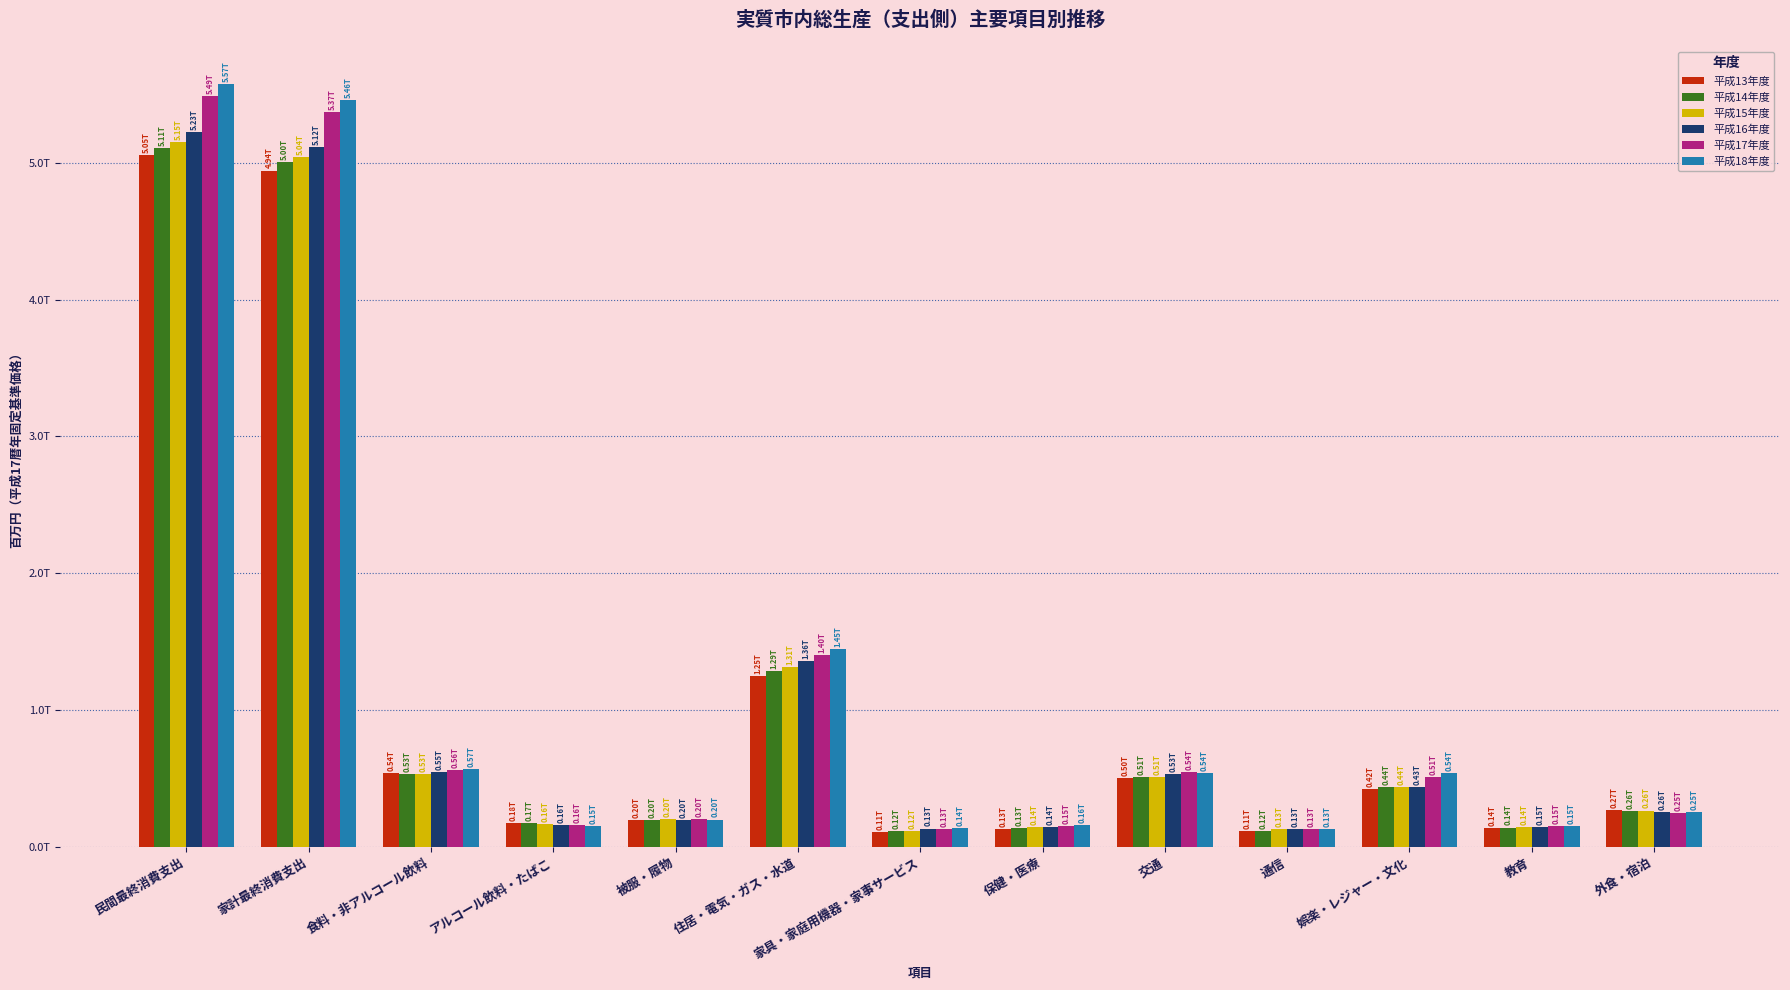

Is the value of 平成17年度 at 通信 greater than the value of 平成14年度 at 住居・電気・ガス・水道?

No